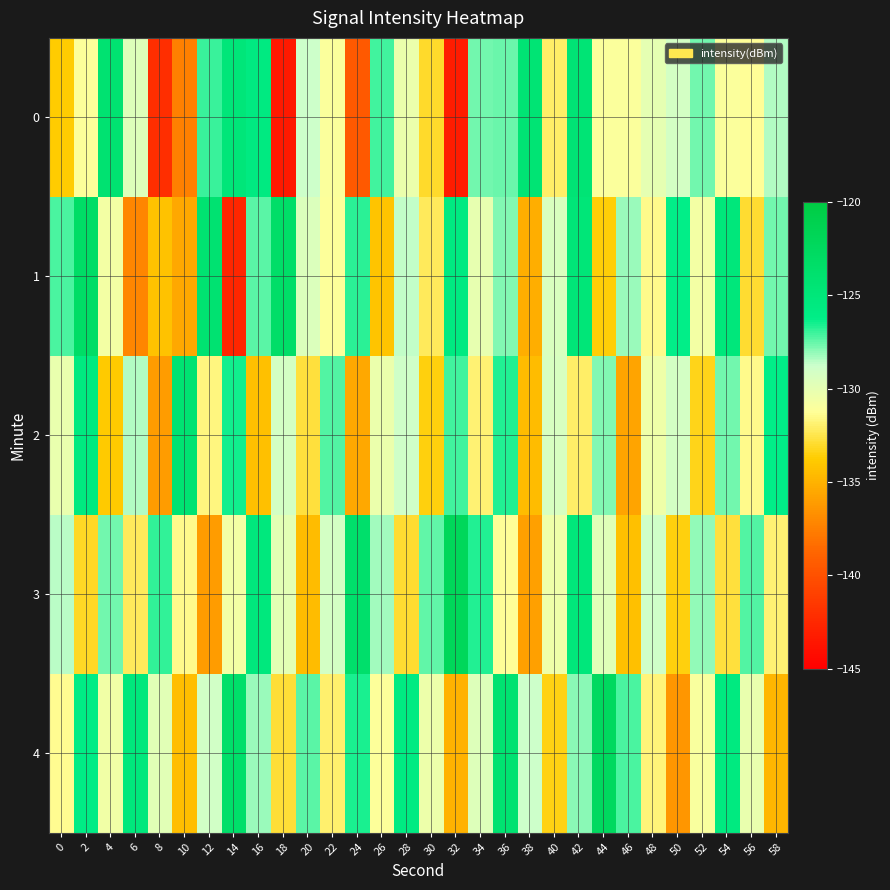

Reading left to right, extract all data points from this chart.

0: 0=-133.7	2=-131.1	4=-124.2	6=-129.6	8=-142.1	10=-137.4	12=-127.0	14=-124.9	16=-125.7	18=-143.4	20=-128.8	22=-131.1	24=-139.5	26=-127.1	28=-130.3	30=-133.0	32=-143.2	34=-127.7	36=-127.5	38=-124.4	40=-132.1	42=-124.6	44=-131.1	46=-131.1	48=-130.0	50=-129.1	52=-127.7	54=-131.1	56=-131.3	58=-128.4
1: 0=-127.1	2=-123.2	4=-130.7	6=-137.2	8=-134.2	10=-135.4	12=-124.2	14=-142.6	16=-127.4	18=-123.4	20=-129.5	22=-131.2	24=-126.8	26=-134.1	28=-128.6	30=-132.3	32=-125.7	34=-130.1	36=-127.9	38=-135.2	40=-129.4	42=-124.8	44=-133.6	46=-128.2	48=-131.5	50=-126.3	52=-130.7	54=-125.1	56=-132.9	58=-127.7
2: 0=-130.2	2=-125.6	4=-133.8	6=-128.4	8=-136.1	10=-124.3	12=-131.7	14=-126.5	16=-134.3	18=-129.1	20=-132.7	22=-127.3	24=-135.5	26=-130.3	28=-128.9	30=-133.5	32=-127.1	34=-131.9	36=-126.7	38=-134.5	40=-129.3	42=-132.1	44=-127.9	46=-135.7	48=-130.5	50=-129.1	52=-133.3	54=-127.7	56=-131.5	58=-126.3
3: 0=-128.5	2=-133.1	4=-127.7	6=-132.3	8=-126.9	10=-131.5	12=-136.1	14=-130.7	16=-125.3	18=-129.9	20=-134.5	22=-129.1	24=-123.7	26=-128.3	28=-132.9	30=-127.5	32=-122.1	34=-126.7	36=-131.3	38=-135.9	40=-130.5	42=-125.1	44=-129.7	46=-134.3	48=-128.9	50=-133.5	52=-128.1	54=-132.7	56=-127.3	58=-131.9
4: 0=-131.4	2=-126.0	4=-130.6	6=-125.2	8=-129.8	10=-134.4	12=-129.0	14=-123.6	16=-128.2	18=-132.8	20=-127.4	22=-132.0	24=-126.6	26=-131.2	28=-125.8	30=-130.4	32=-135.0	34=-129.6	36=-124.2	38=-128.8	40=-133.4	42=-128.0	44=-122.6	46=-127.2	48=-131.8	50=-136.4	52=-131.0	54=-125.6	56=-130.2	58=-134.8